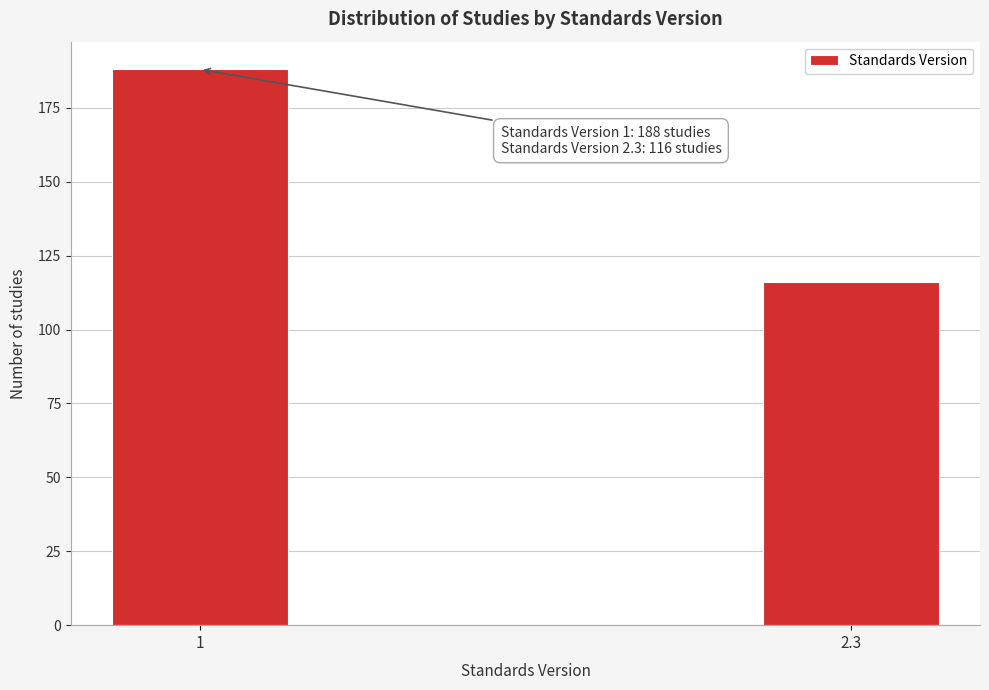

Reading left to right, extract all data points from this chart.

188	116